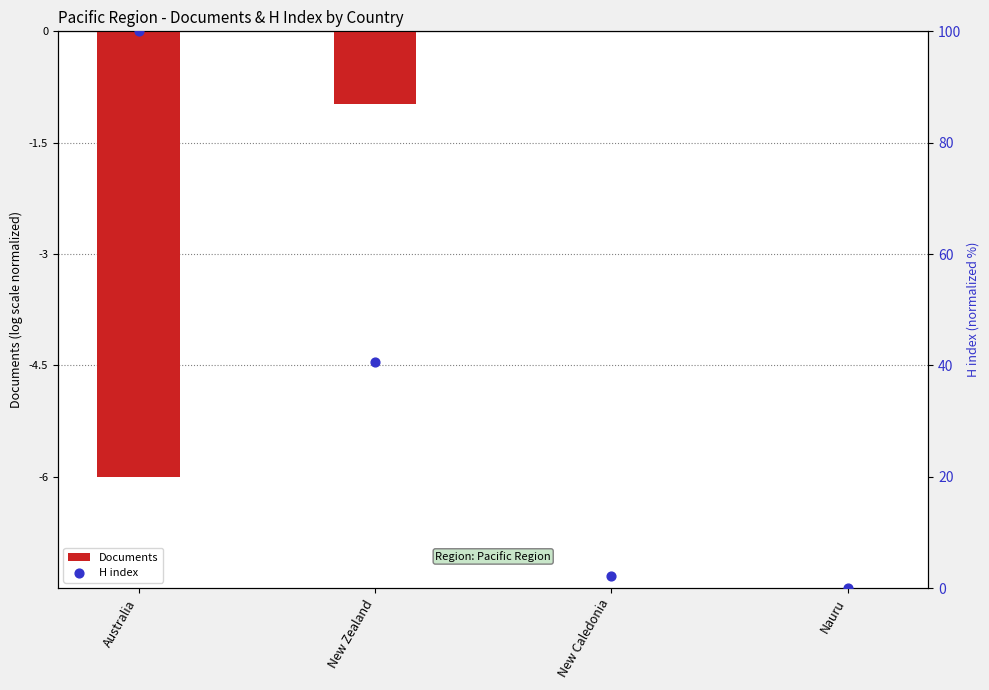

Which series has the largest total across all categories?

H index